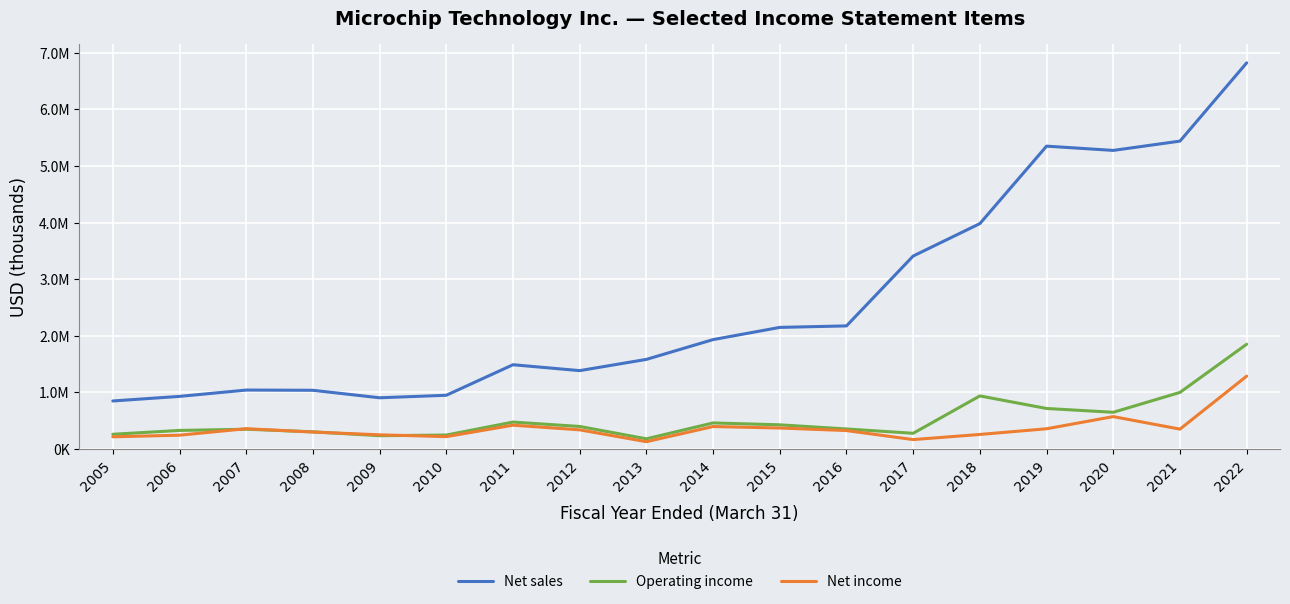

At which label is Net sales closest to 3833918?

2018